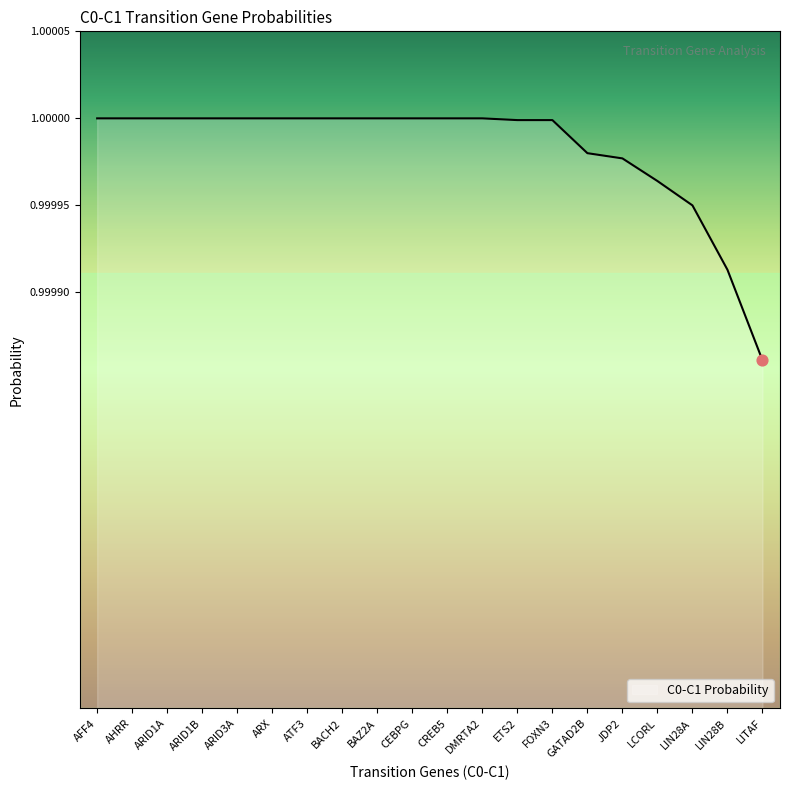

Between ETS2 and LITAF, which is larger?

ETS2